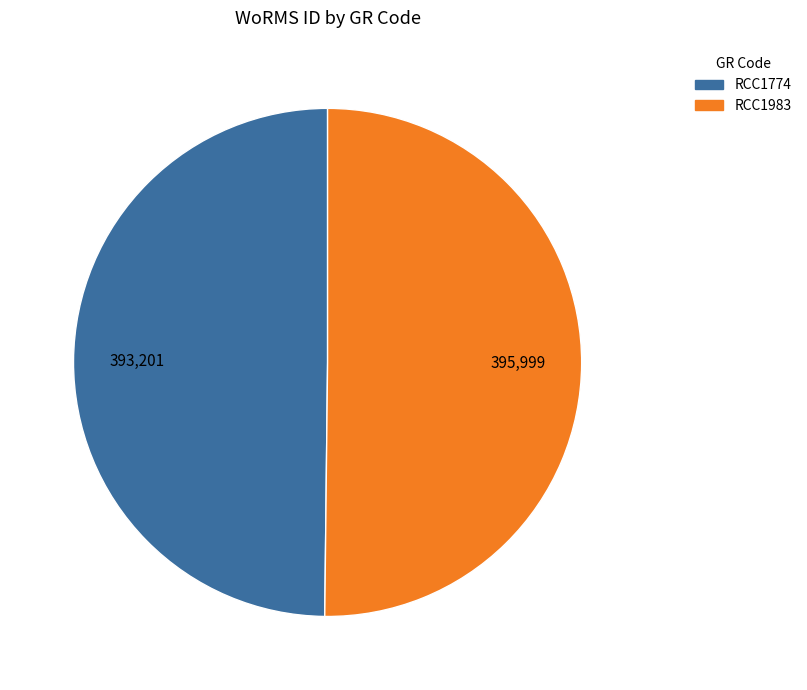

How many segments does this pie chart have?

2